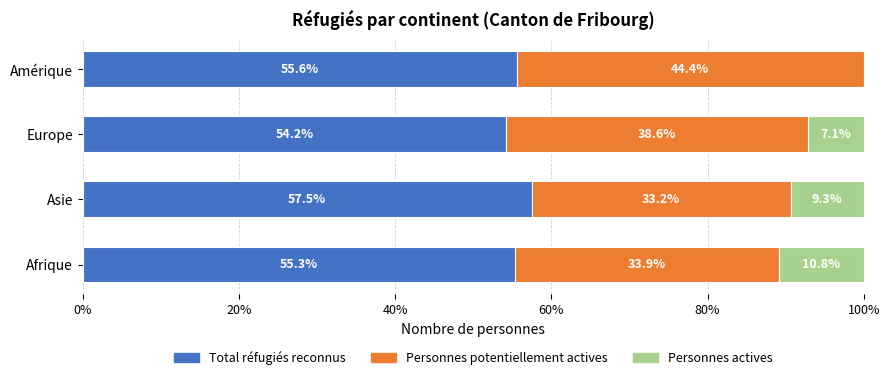

What is the sum of all Total réfugiés reconnus values?

222.6